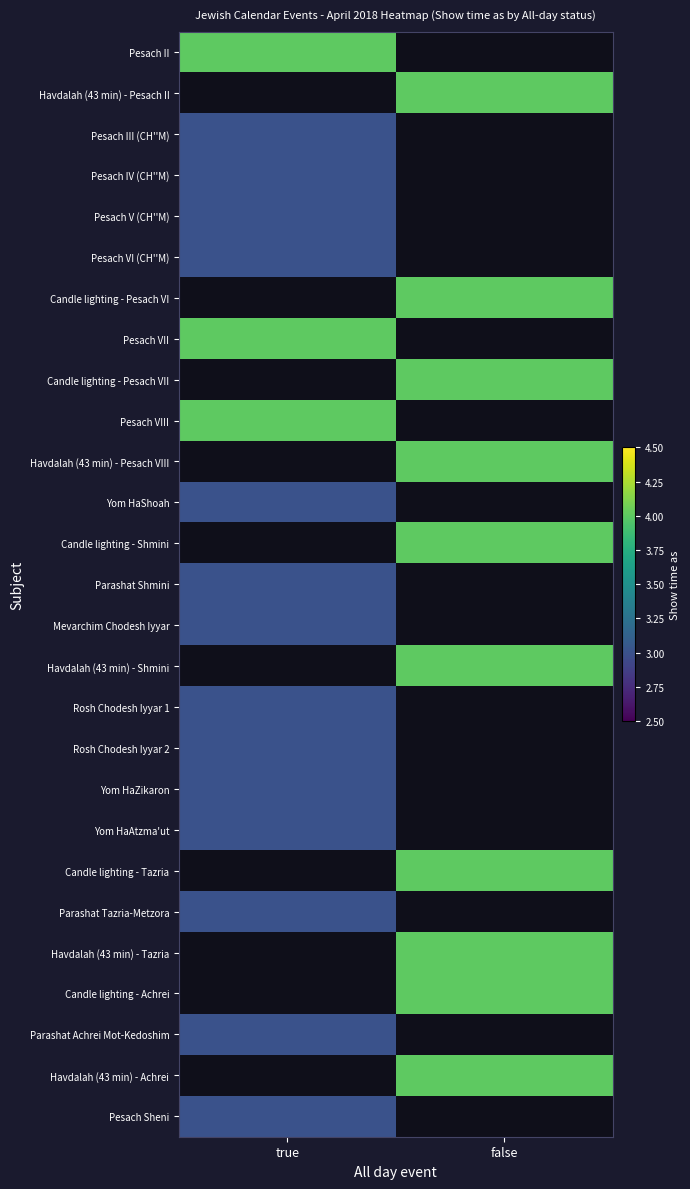

Between false and true, which is larger?

true